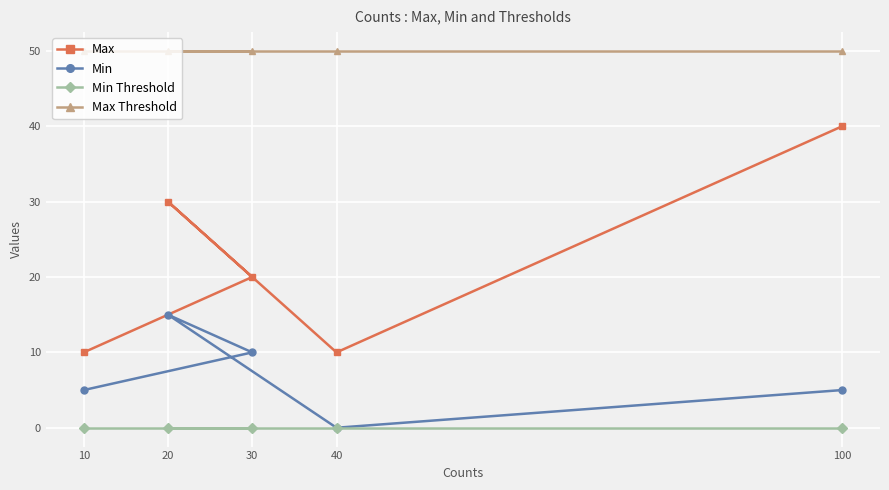

At which label does Min Threshold reach its minimum?

10